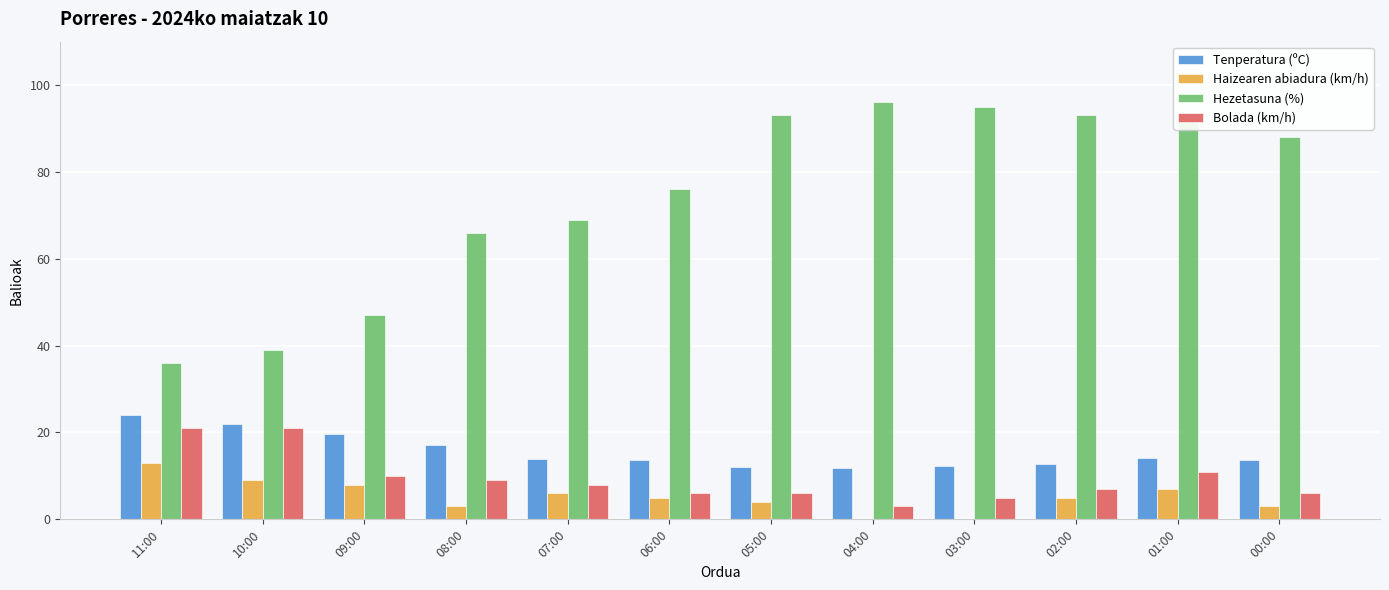

What is the sum of the Hezetasuna (%) values at 11:00 and 08:00?

102.0